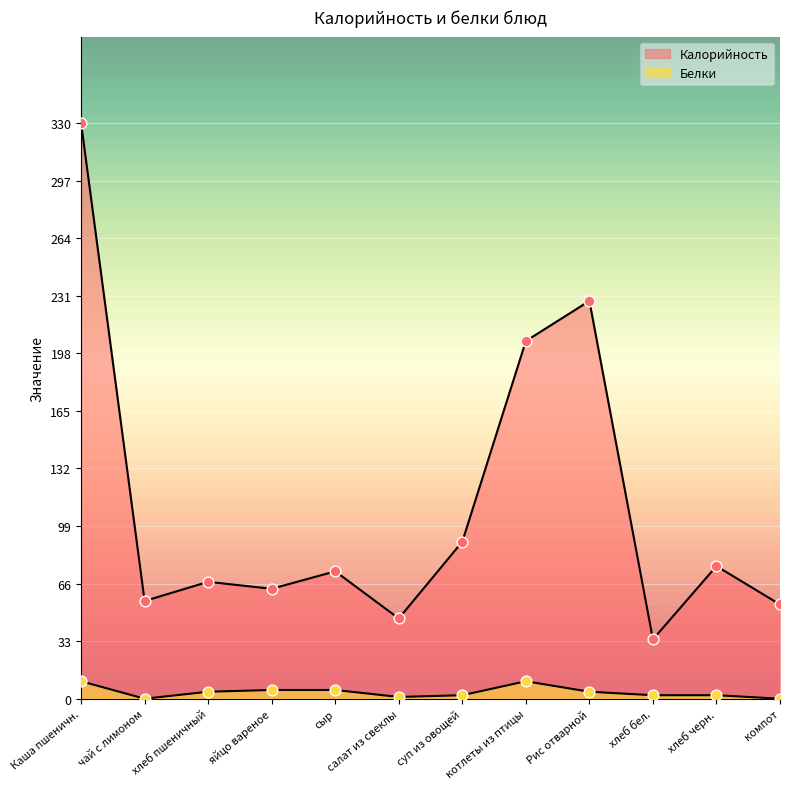

At how many categories does at least one series exceed 248?

1